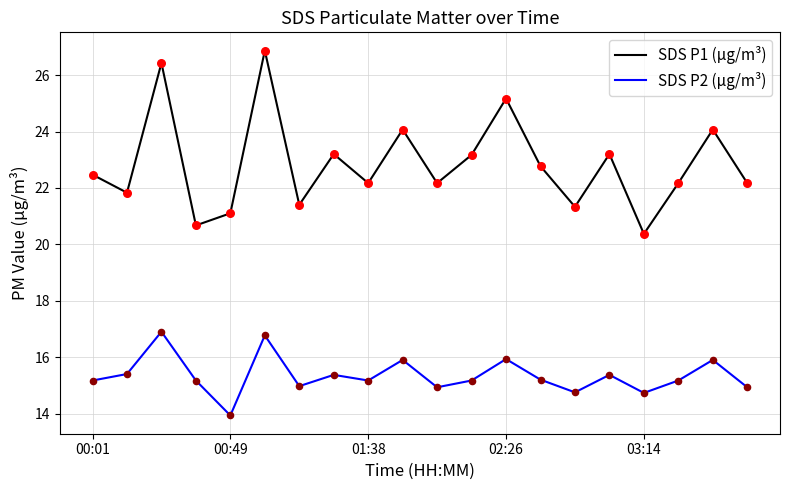

Which series has the widest spread of values?

SDS P1 (µg/m³)